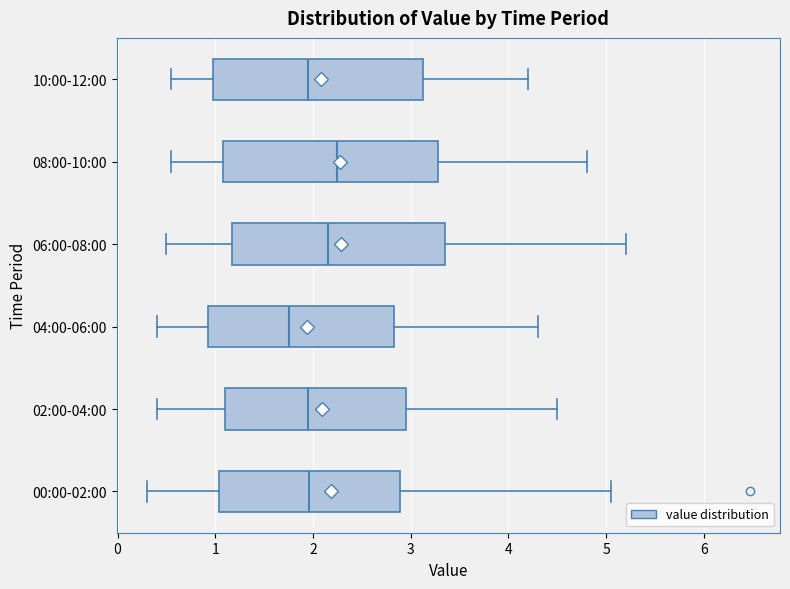

Where is the left edge of the box for 06:00-08:00 on the x-axis? The values are not printed on the chart, so give them approximately, as read against the axis.

1.2